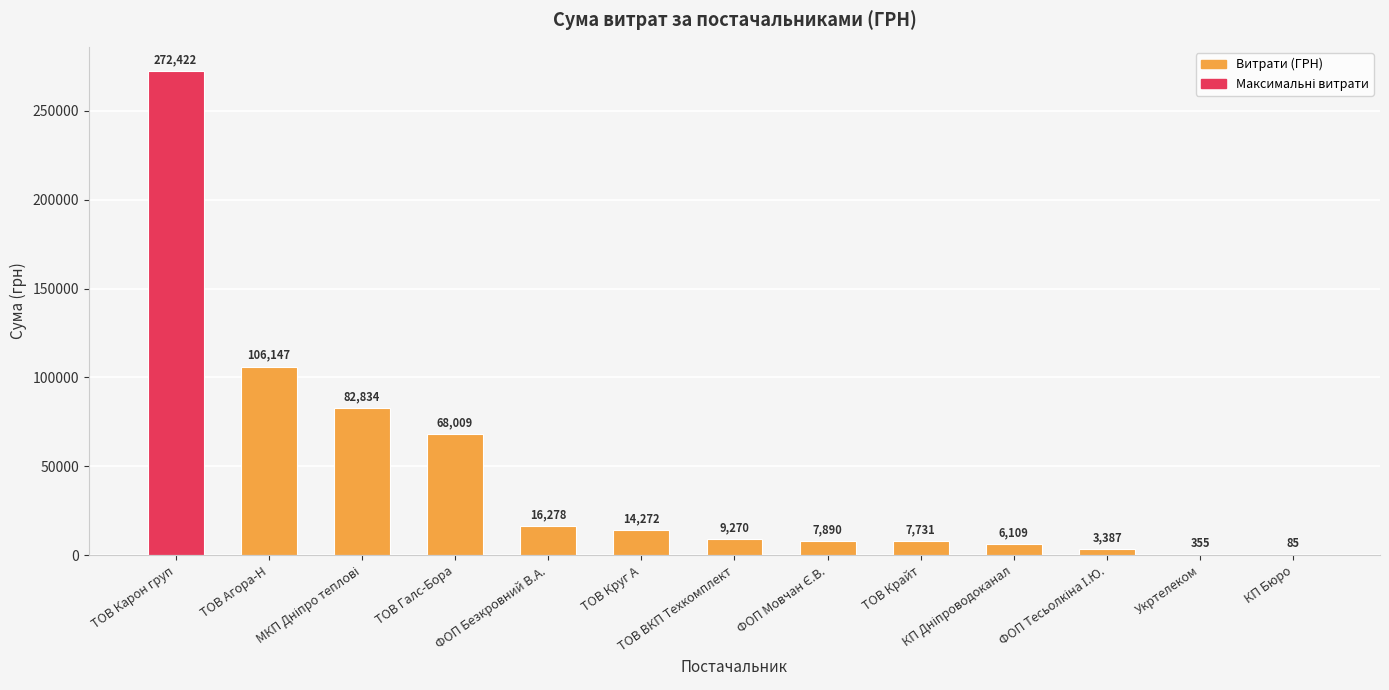

Where is the data nearest to the value 136253?

ТОВ Агора-Н